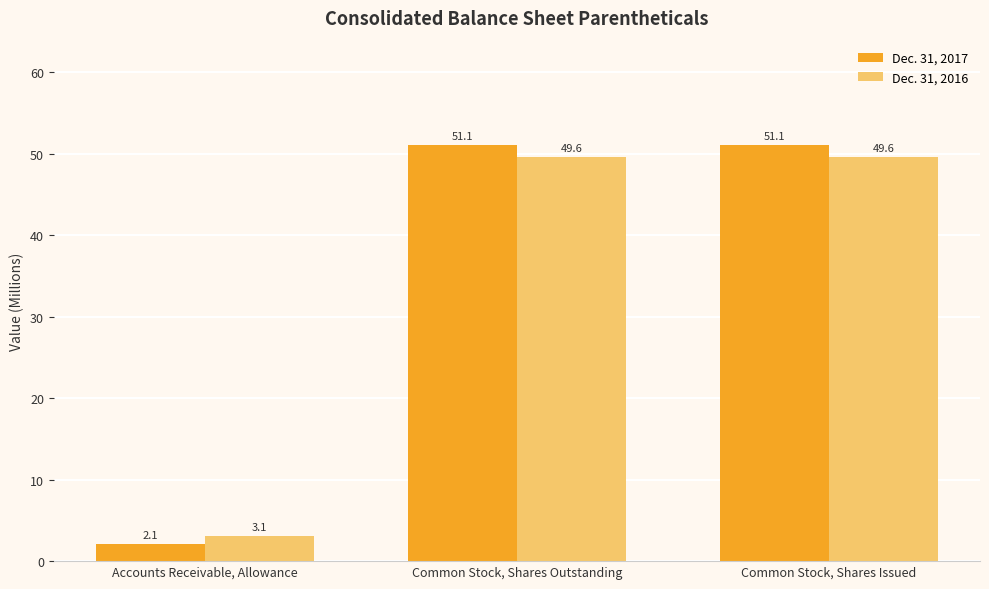

Does the chart contain stacked bars?

No